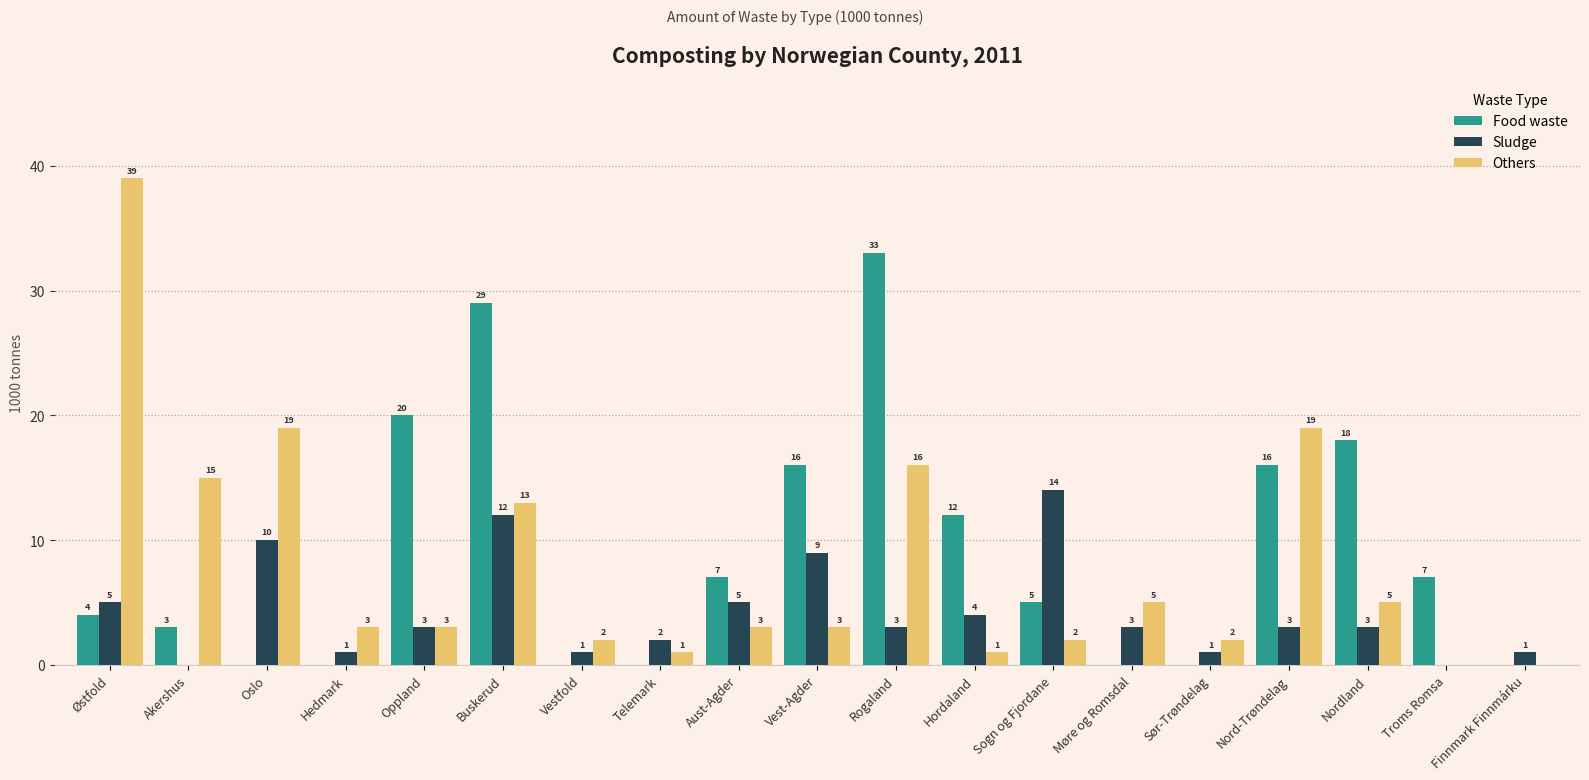

Reading left to right, transcribe all the data shown in this chart.

Food waste: Østfold=4	Akershus=3	Oslo=0	Hedmark=0	Oppland=20	Buskerud=29	Vestfold=0	Telemark=0	Aust-Agder=7	Vest-Agder=16	Rogaland=33	Hordaland=12	Sogn og Fjordane=5	Møre og Romsdal=0	Sør-Trøndelag=0	Nord-Trøndelag=16	Nordland=18	Troms Romsa=7	Finnmark Finnmárku=0
Sludge: Østfold=5	Akershus=0	Oslo=10	Hedmark=1	Oppland=3	Buskerud=12	Vestfold=1	Telemark=2	Aust-Agder=5	Vest-Agder=9	Rogaland=3	Hordaland=4	Sogn og Fjordane=14	Møre og Romsdal=3	Sør-Trøndelag=1	Nord-Trøndelag=3	Nordland=3	Troms Romsa=0	Finnmark Finnmárku=1
Others: Østfold=39	Akershus=15	Oslo=19	Hedmark=3	Oppland=3	Buskerud=13	Vestfold=2	Telemark=1	Aust-Agder=3	Vest-Agder=3	Rogaland=16	Hordaland=1	Sogn og Fjordane=2	Møre og Romsdal=5	Sør-Trøndelag=2	Nord-Trøndelag=19	Nordland=5	Troms Romsa=0	Finnmark Finnmárku=0